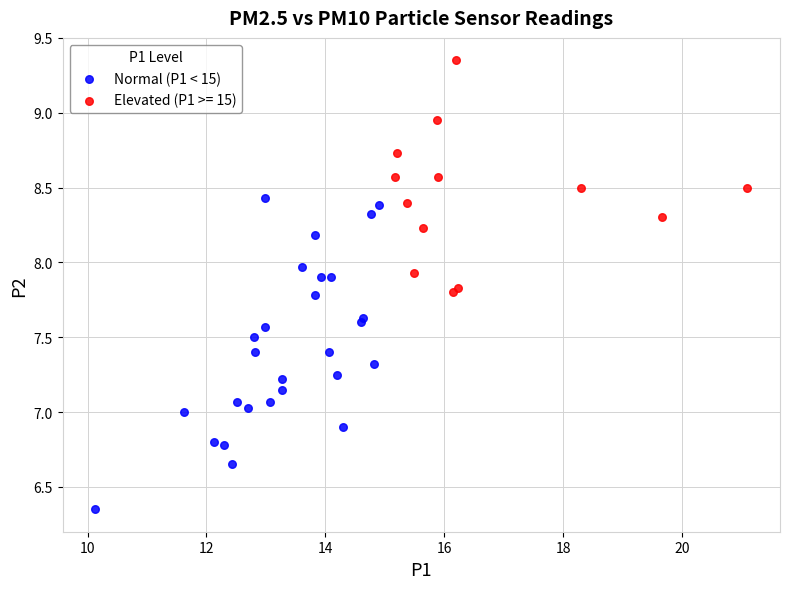

Which series reaches the minimum Y coordinate?

Normal (P1 < 15)